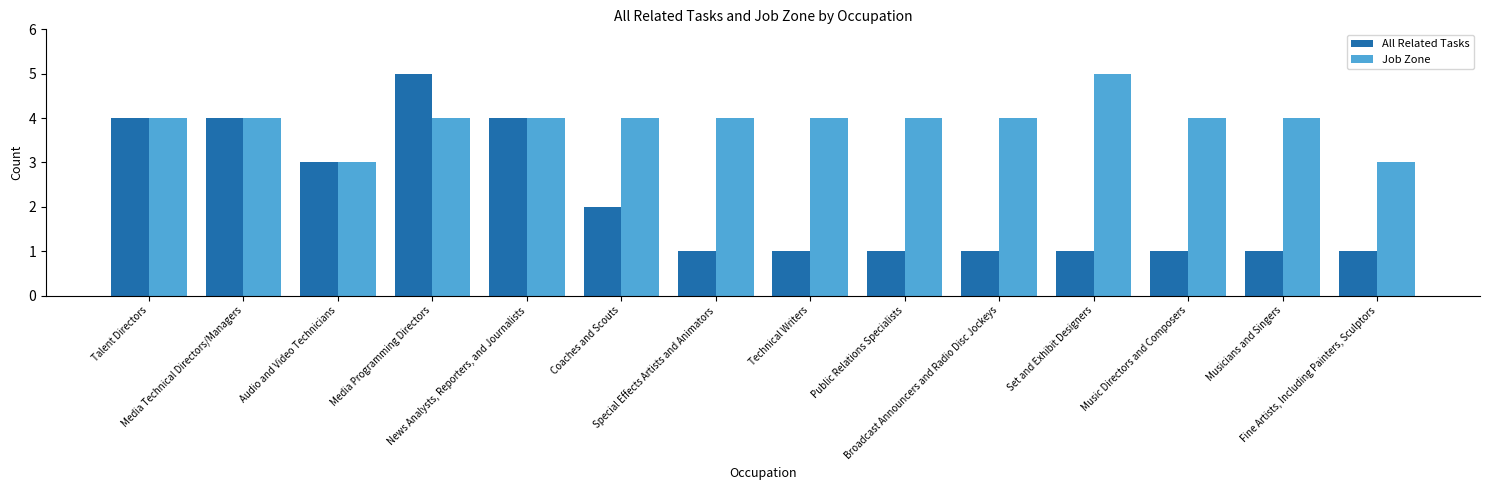

Which series has the largest range (max minus min)?

All Related Tasks